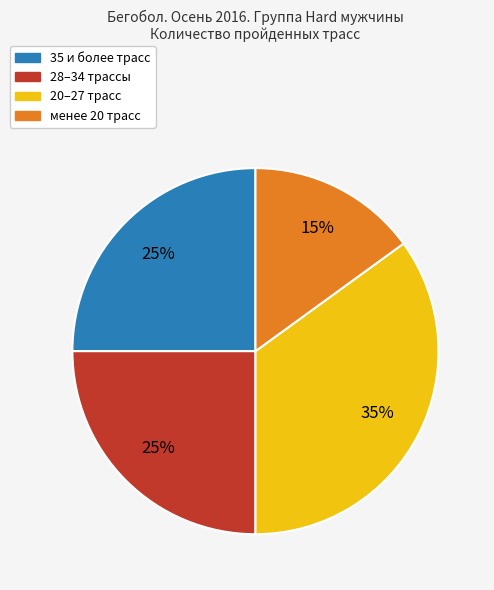

Does any single category account for the majority?

No